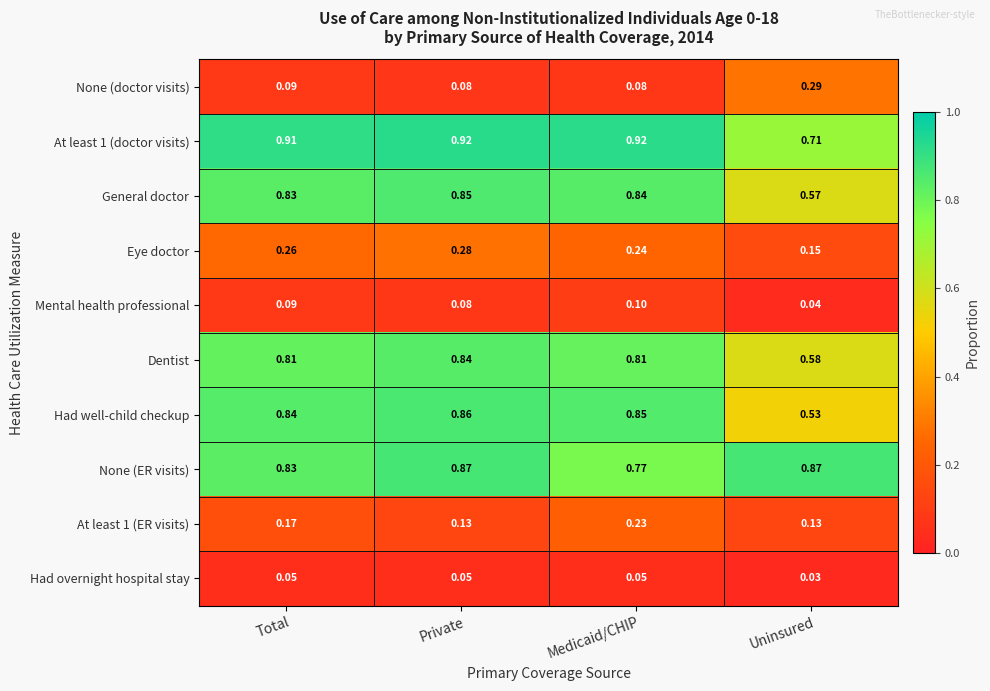

Which label corresponds to the smallest value in the chart?

Uninsured